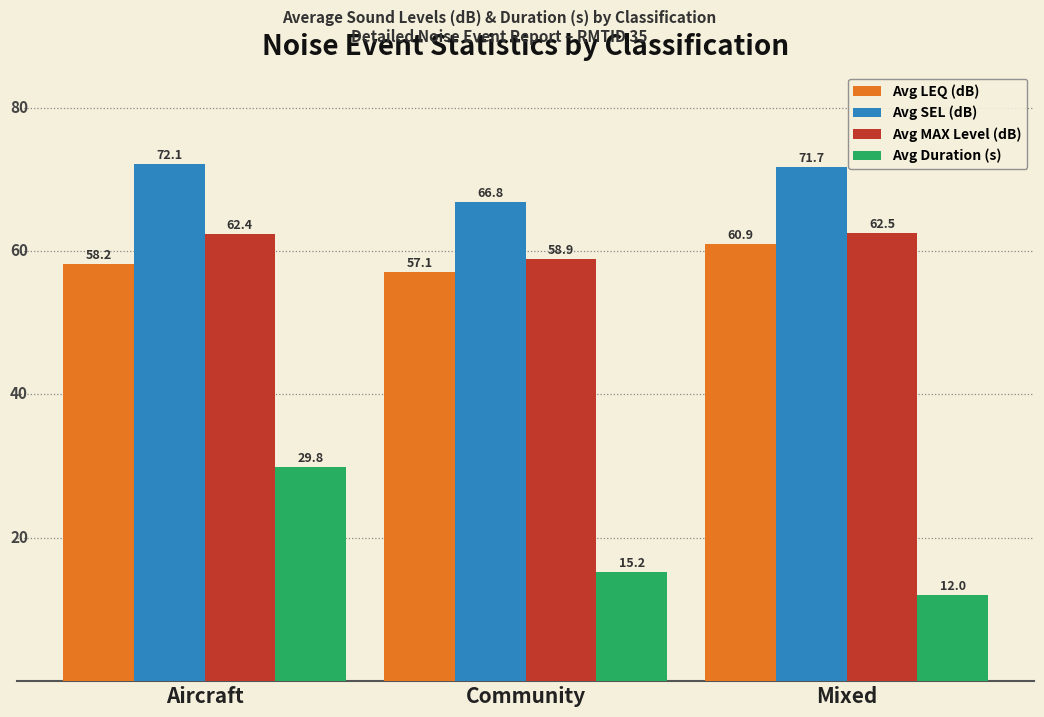

Count the Avg MAX Level (dB) values in the range 58 to 62.

1